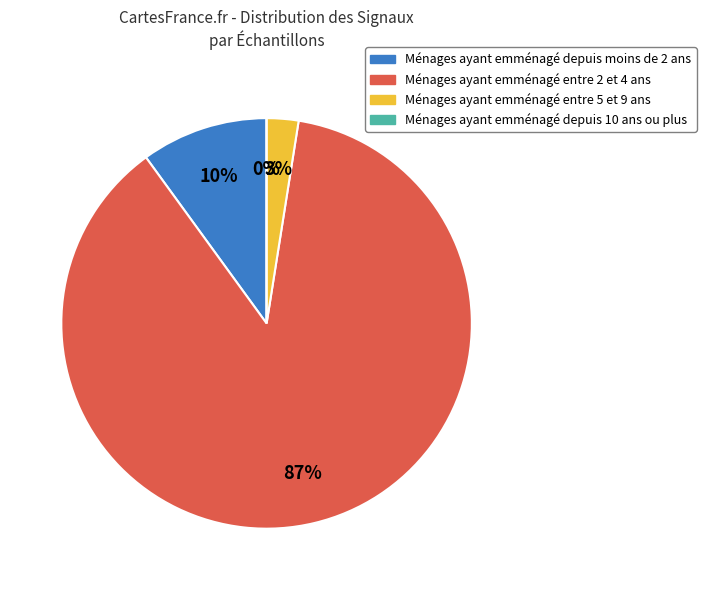

Combined, do 15 and 26 account for over 50%?

No